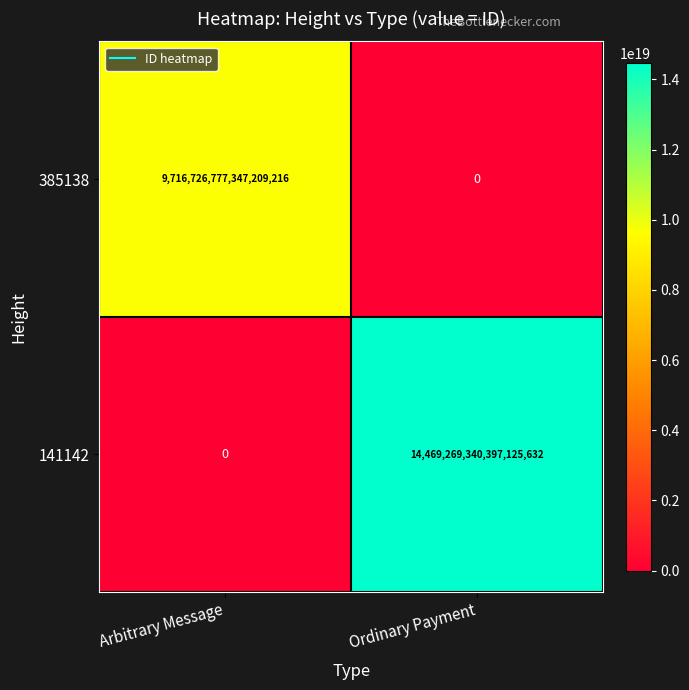

Is it true that 141142 equals 24109533190503473152 at Ordinary Payment?

False